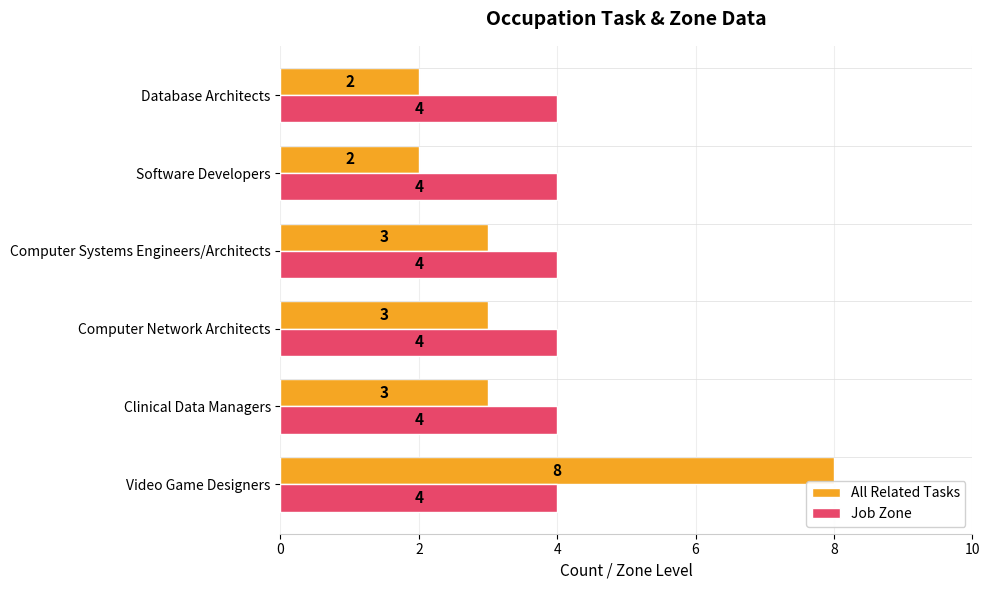

List the series in order of their overall mean, highest first.

Job Zone, All Related Tasks